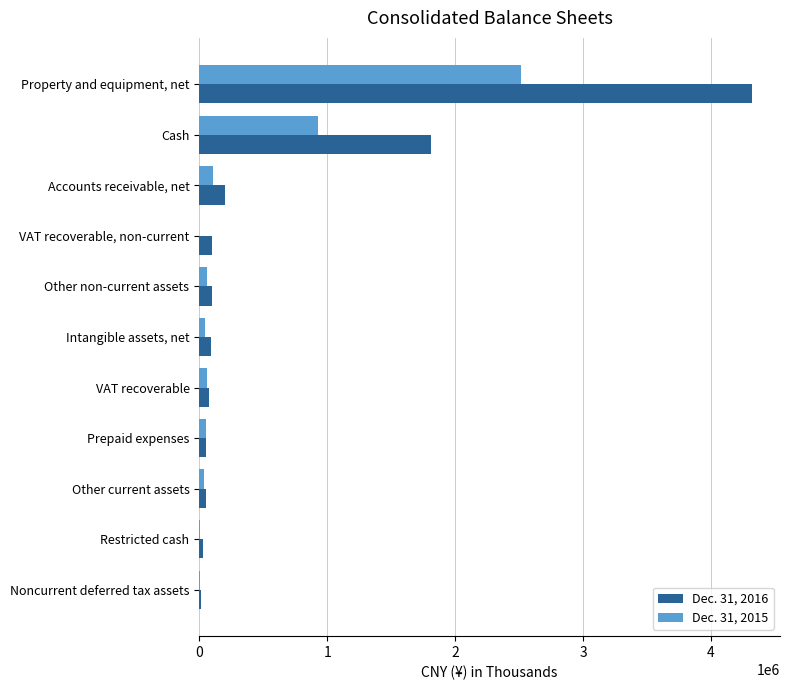

Count the number of categories in the chart.

11